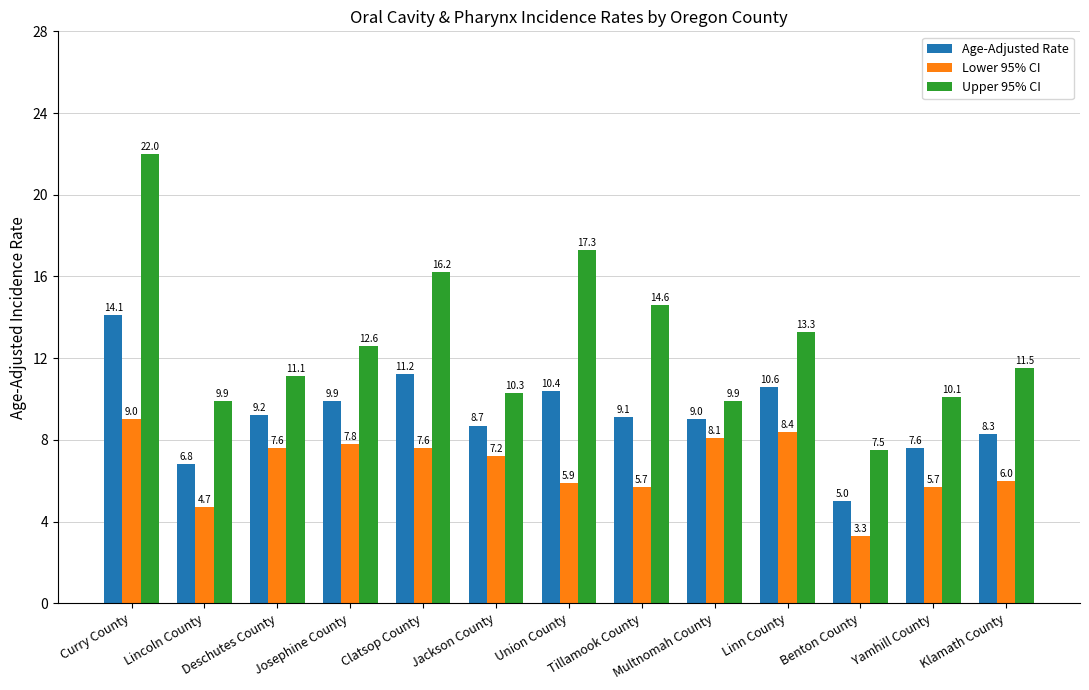

How many bars are there in total?

39